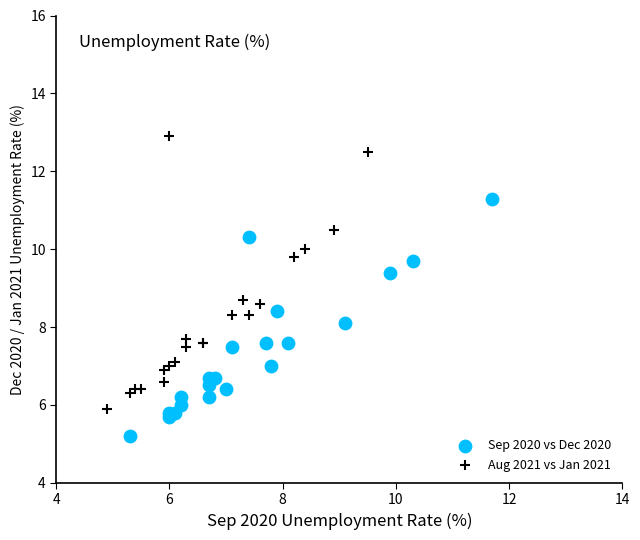

Which series has the widest spread of Y values?

Aug 2021 vs Jan 2021